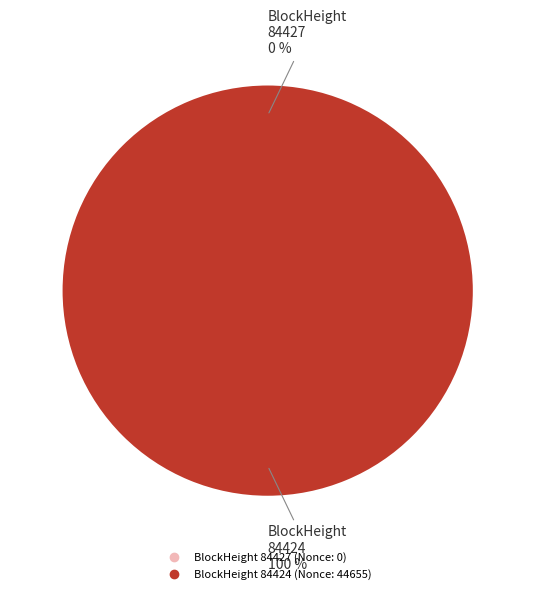

To the nearest percent, what is the combined percentage of 84427 and 84424?

100%